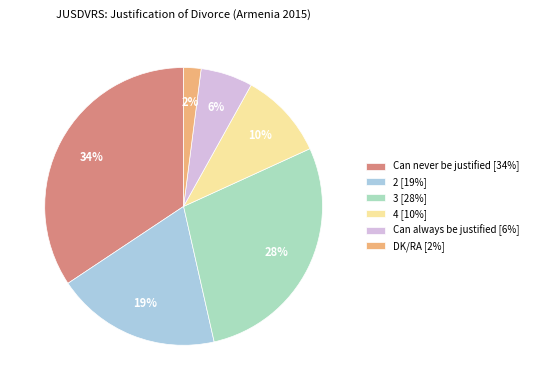

To the nearest percent, what portion does DK/RA represent?

2%